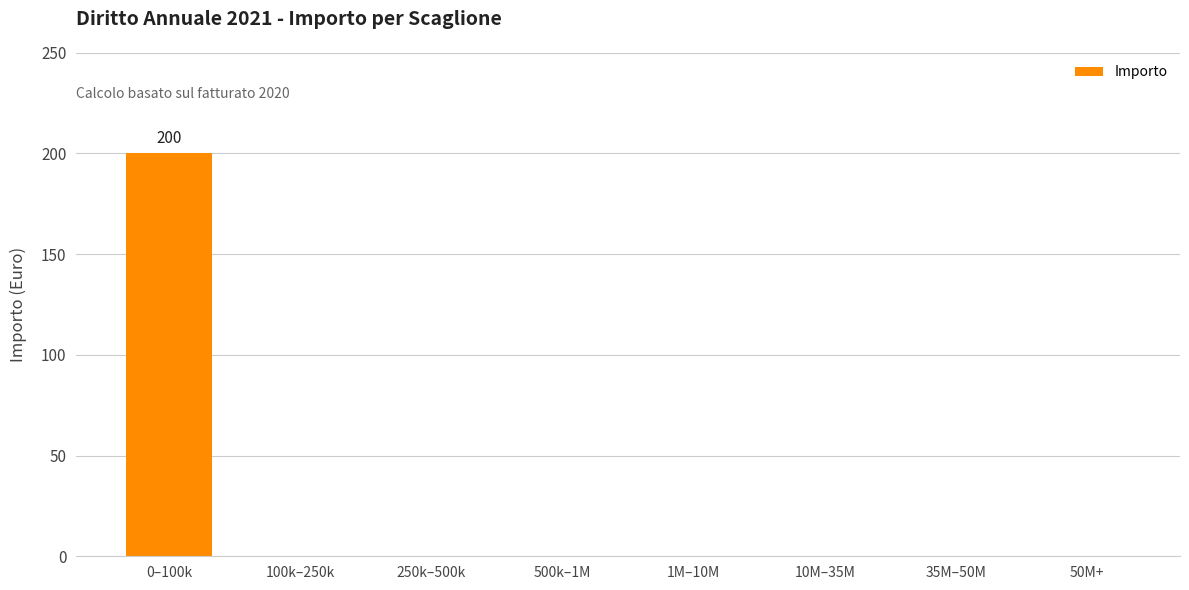

How many values exceed 0?

1